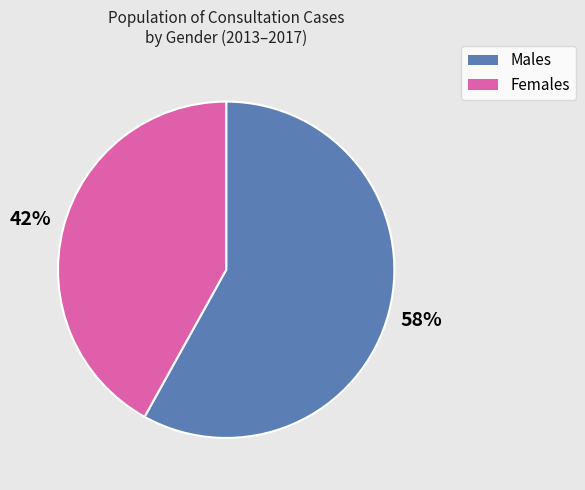

Does any single category account for the majority?

Yes